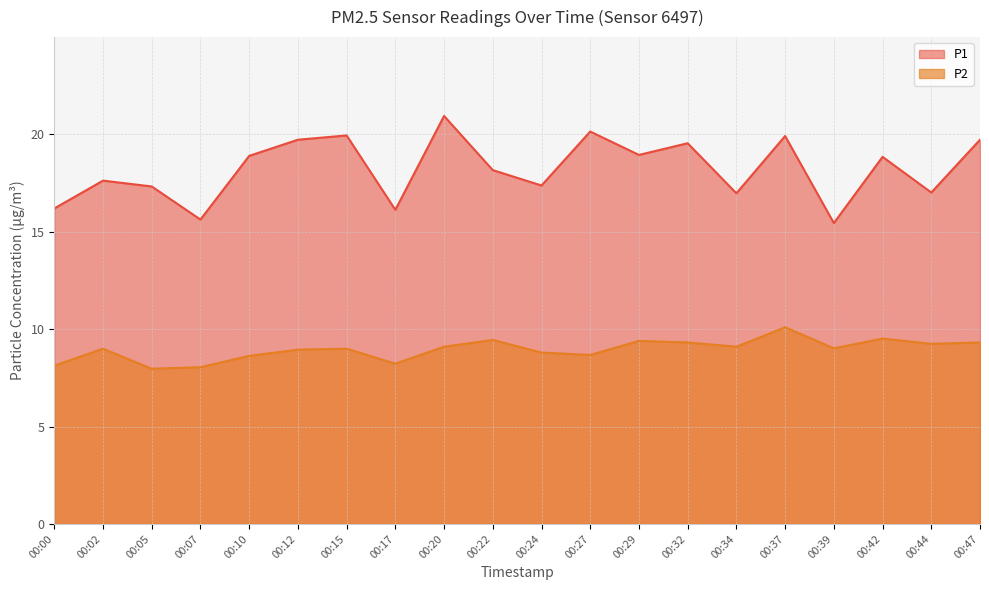

At which category does P1 reach its first local valley?

00:07